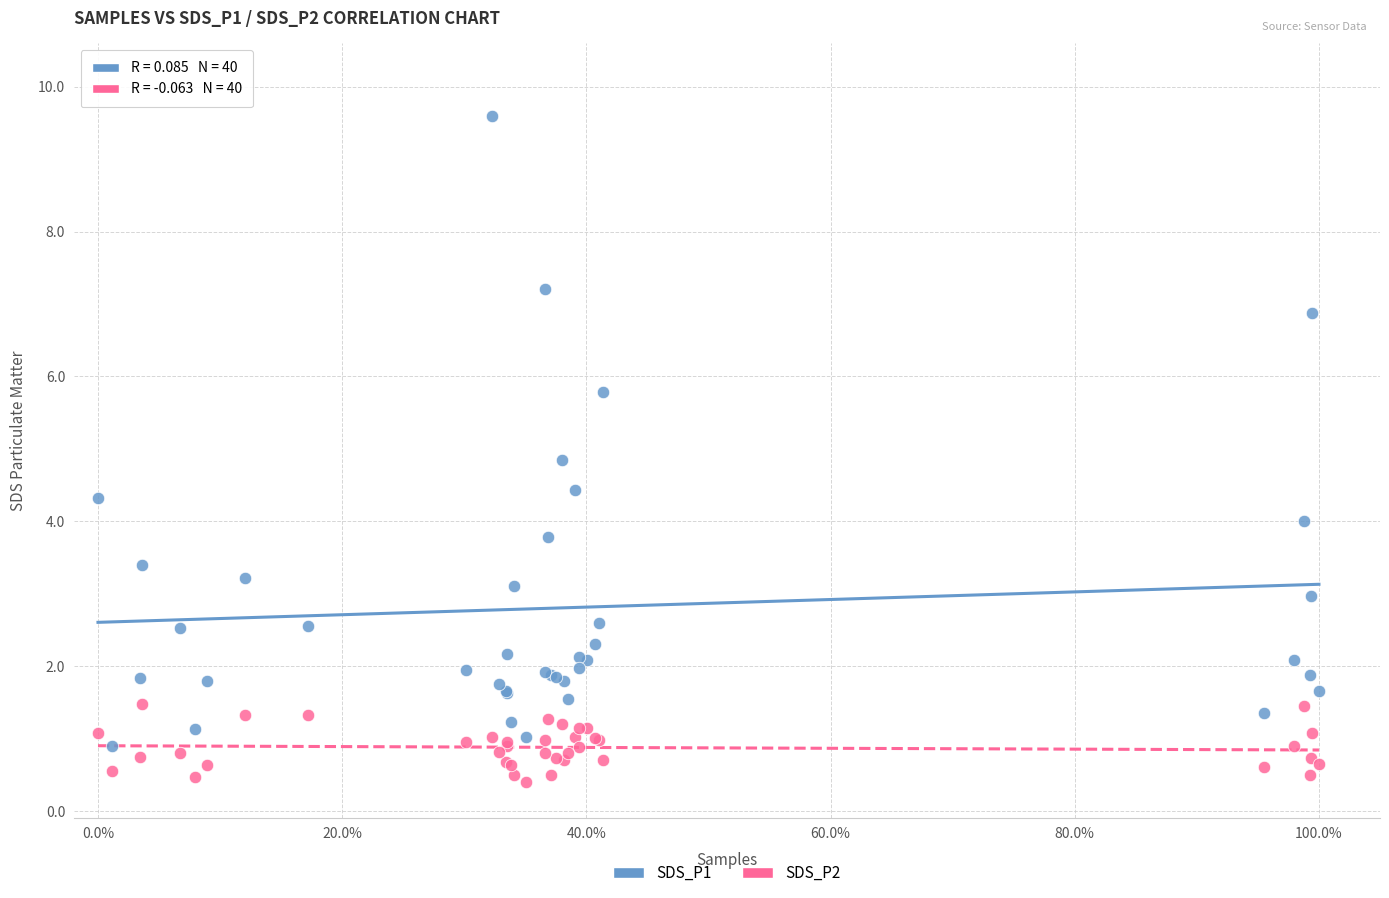

Which series reaches the maximum Y coordinate?

SDS_P1